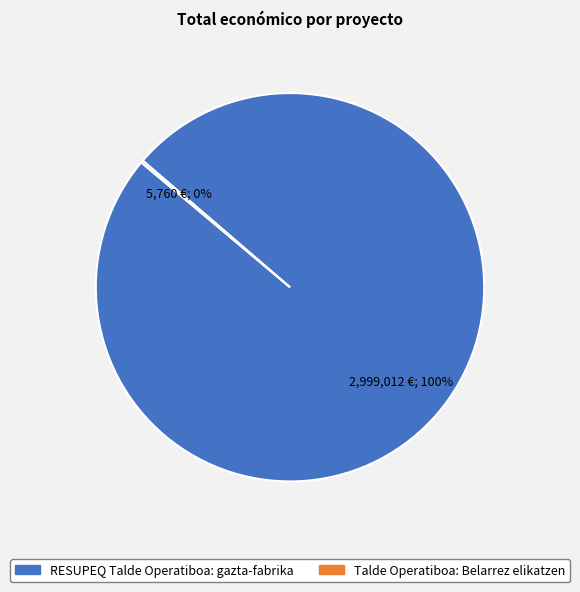

Which slice represents more than half of the pie?

RESUPEQ Talde Operatiboa: gazta-fabrika